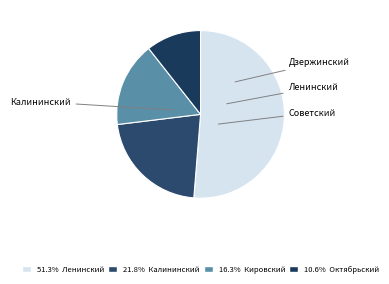

How many segments does this pie chart have?

4